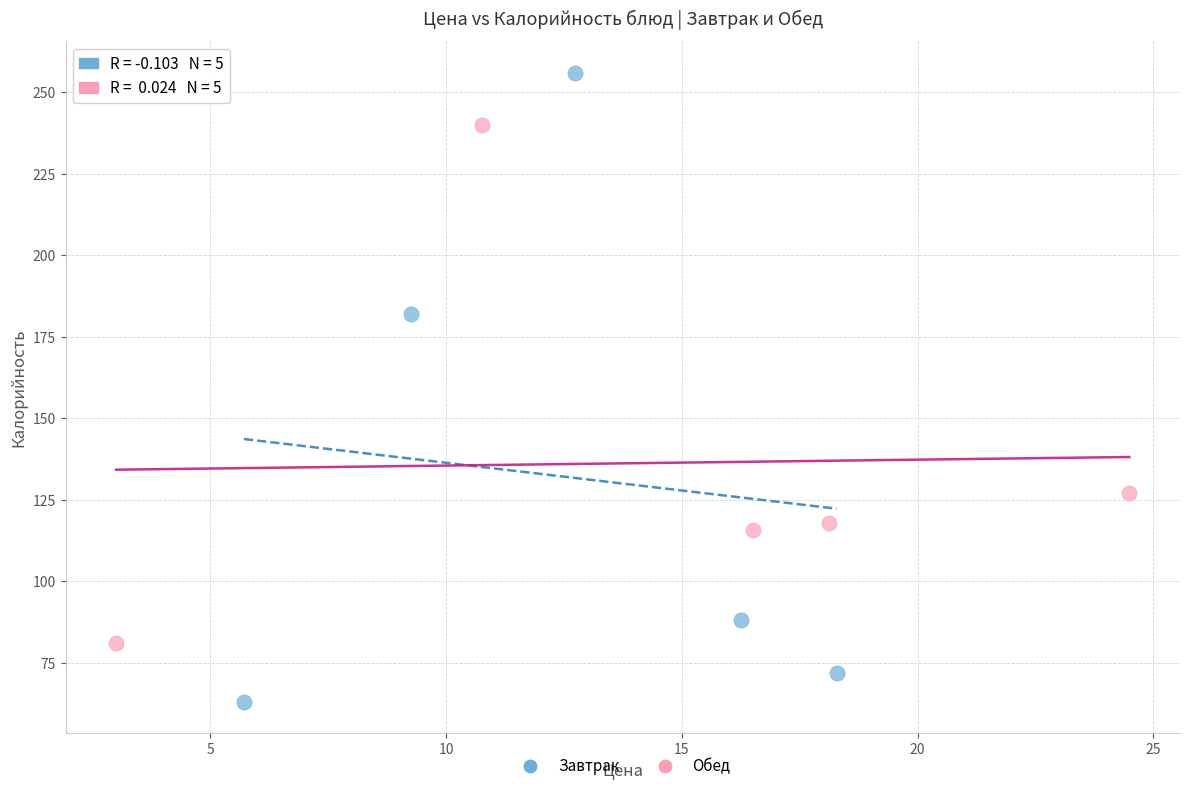

Which series has the widest spread of Y values?

Завтрак